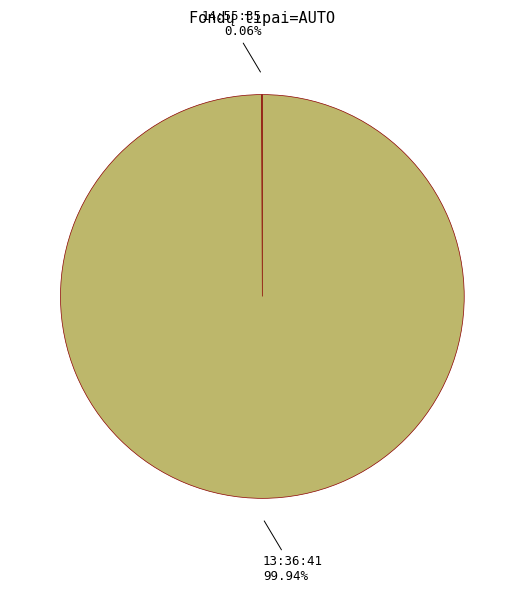

To the nearest percent, what portion does 13:36:41 represent?

100%